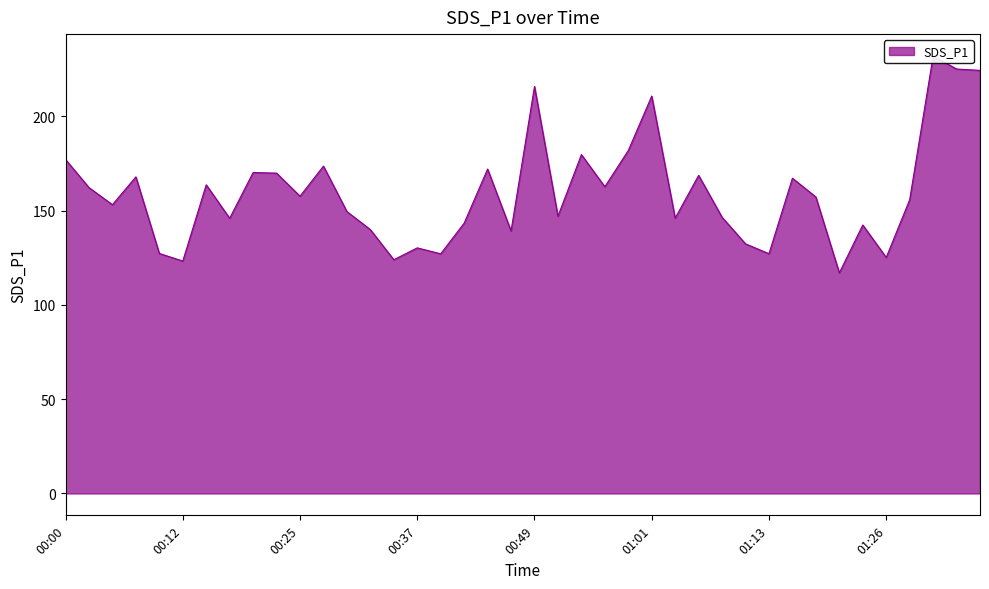

What is the sum of all values?

6470.9